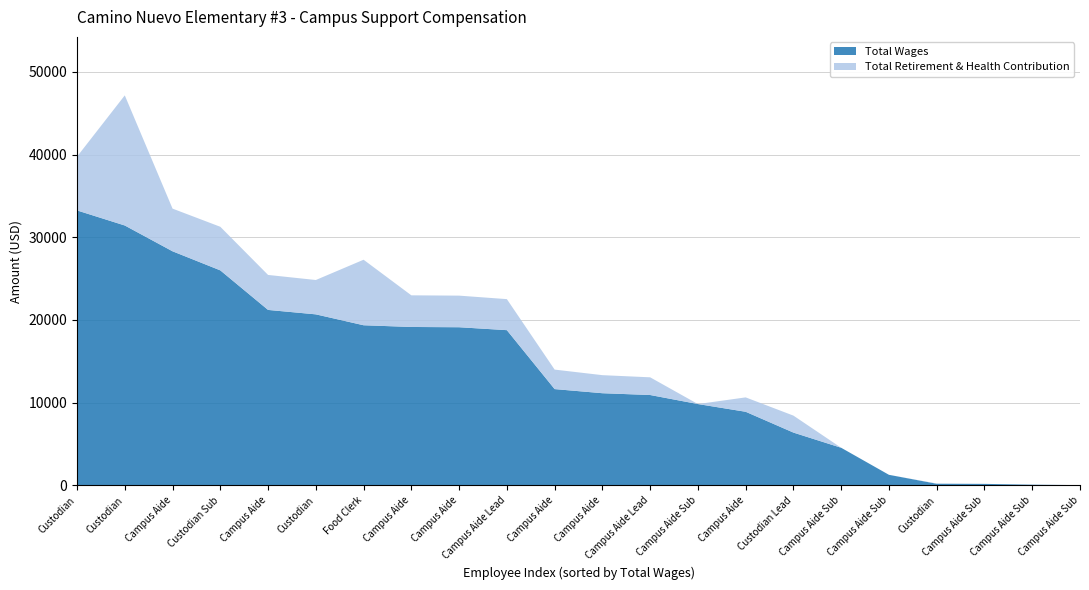

Reading left to right, extract all data points from this chart.

Total Wages: 33244	31422	28300	25993	21208	20672	19354	19146	19114	18760	11632	11133	10916	9823	8888	6371	4533	1262	184	167	68	16
Total Retirement & Health Contribution: 6504	15739	5162	5273	4232	4156	7926	3828	3823	3754	2358	2184	2141	0	1741	2052	0	0	29	0	13	0